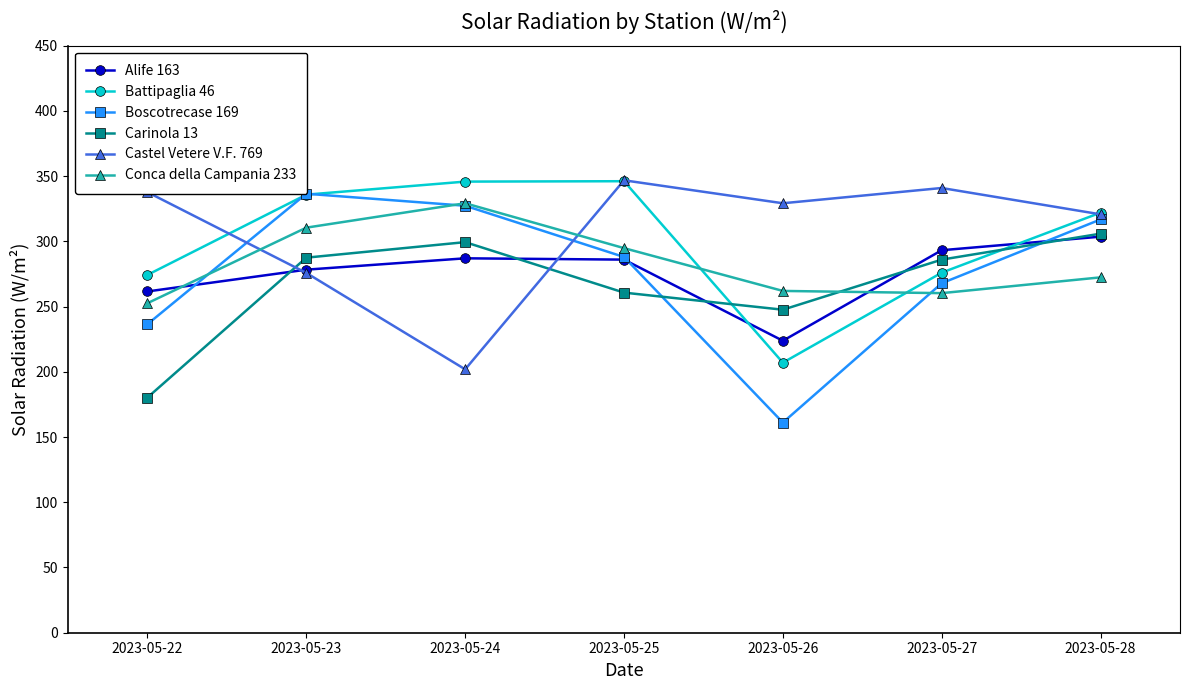

What is the difference between the second highest and second lowest values in the Castel Vetere V.F. 769 series?

65.1